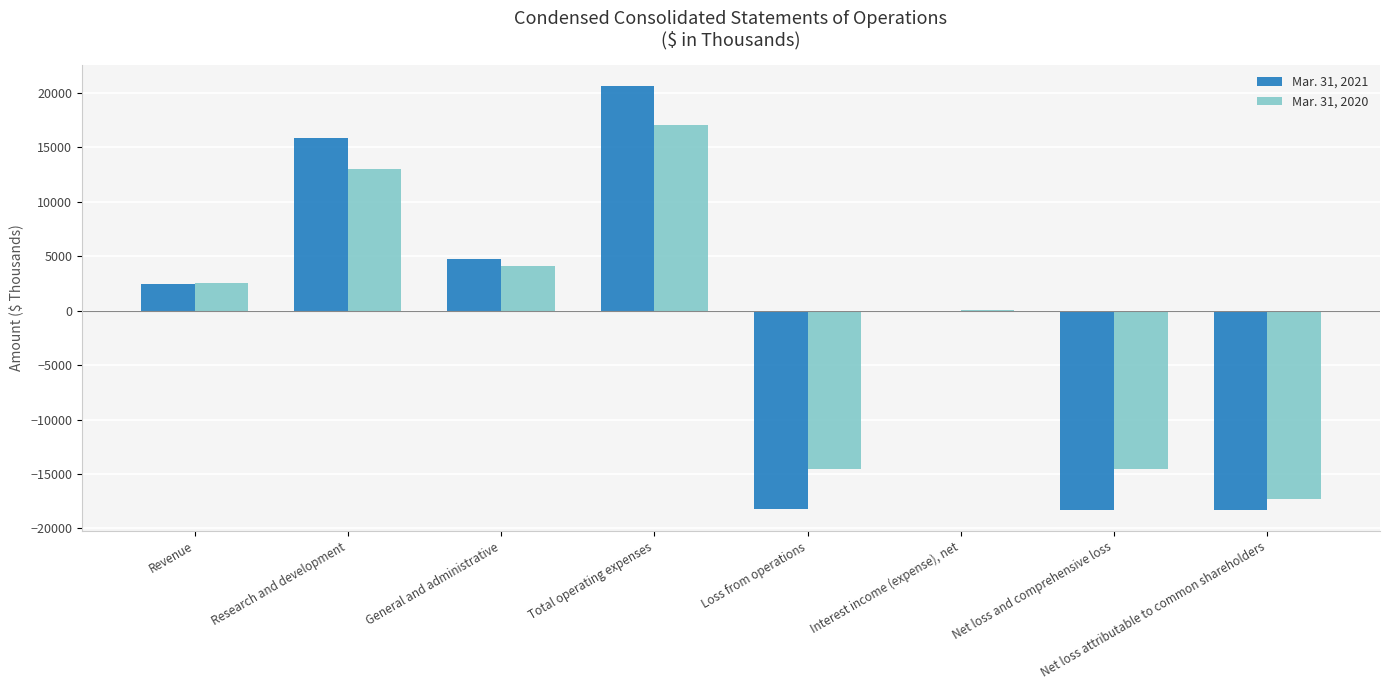

What value does the Mar. 31, 2021 series have at Research and development, to the nearest 10?

15850